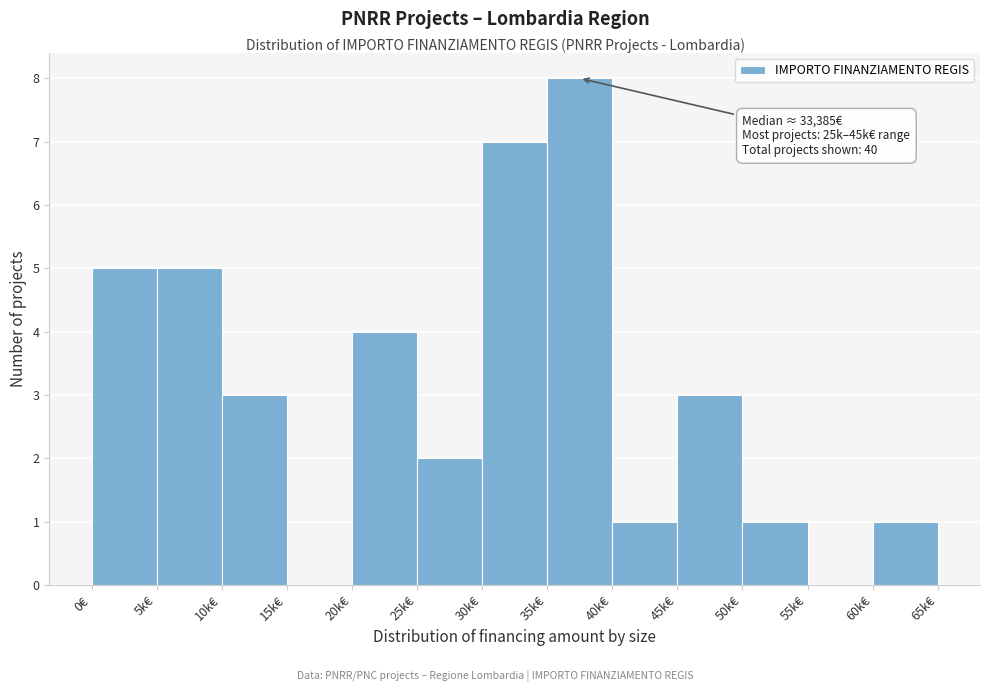

Reading right to left, extract all data points from this chart.

60k€=1	55k€=0	50k€=1	45k€=3	40k€=1	35k€=8	30k€=7	25k€=2	20k€=4	15k€=0	10k€=3	5k€=5	0€=5